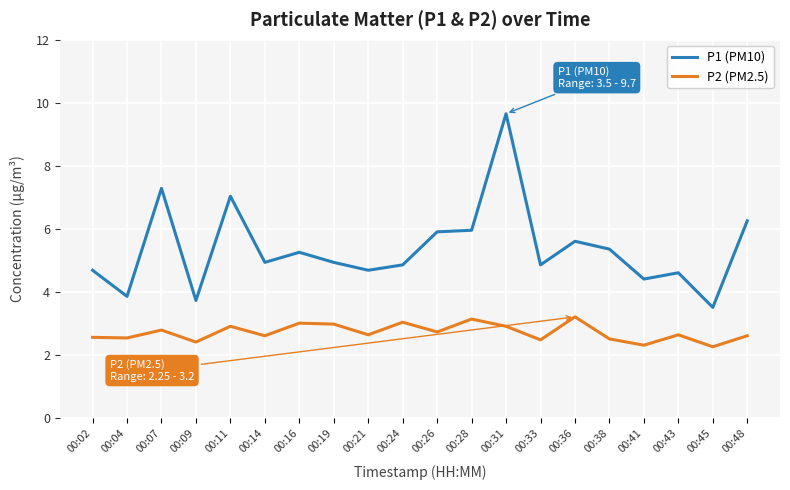

True or false: P1 (PM10) has a value of 7.4 at 00:33.

False